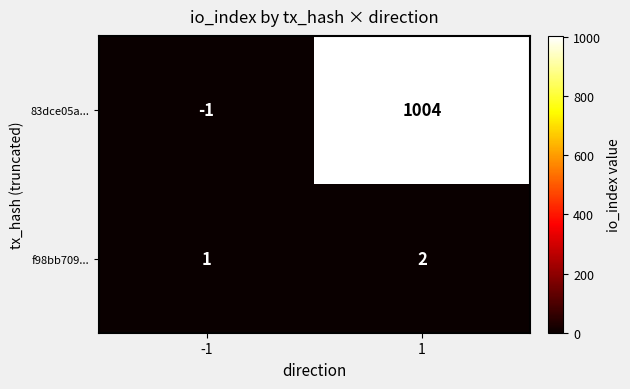

List the series in order of their overall mean, highest first.

83dce05a..., f98bb709...